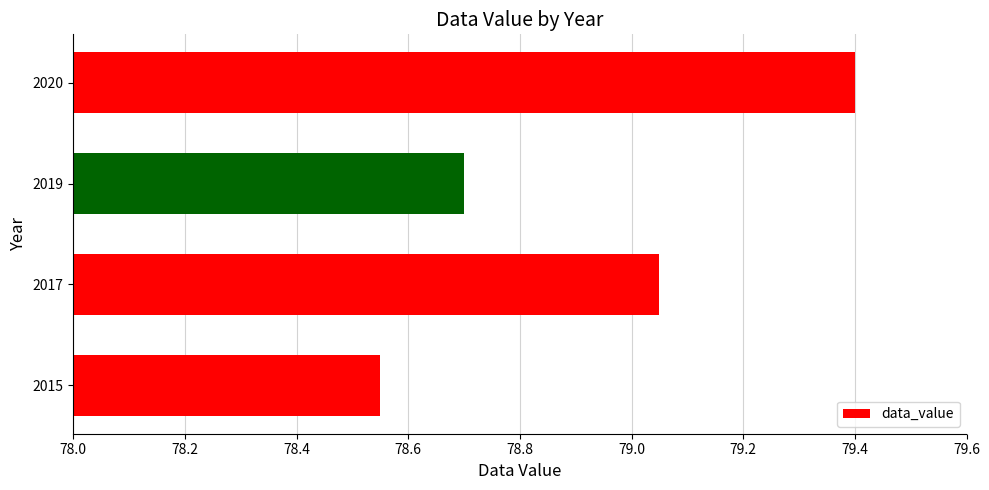

What is the ratio of the value at 2015 to the value at 2017?

1.0